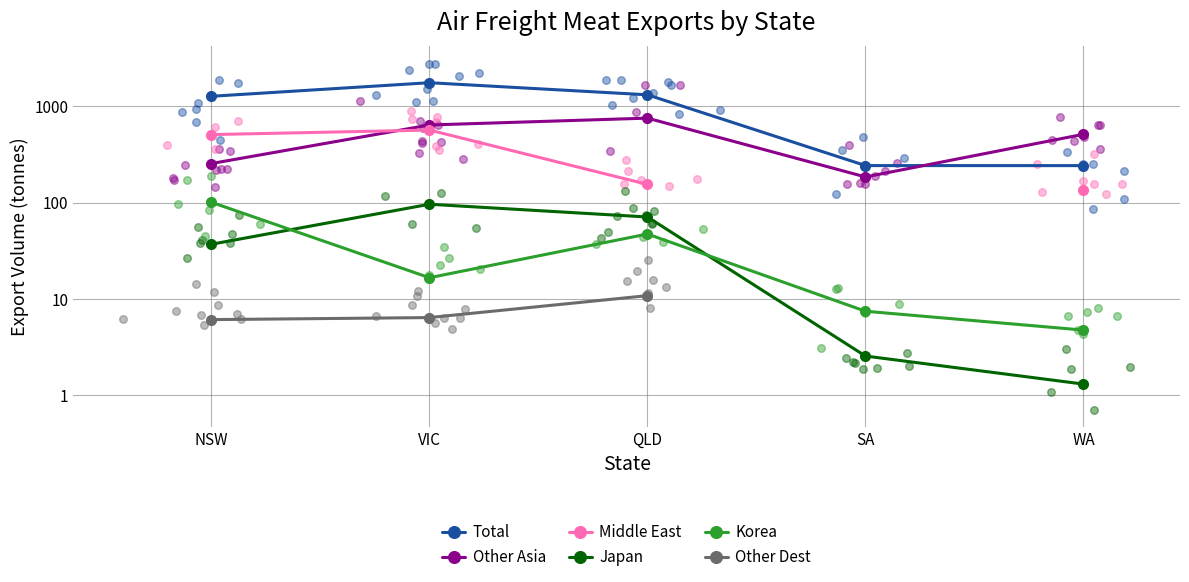

Which series has the largest Y range (max minus min)?

Total